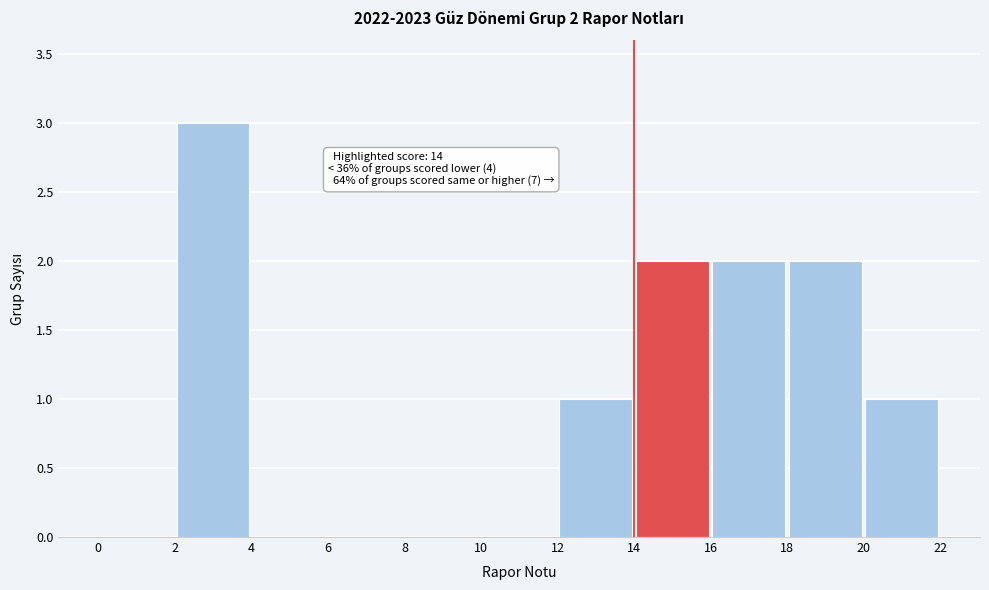

Which range on the x-axis has the tallest bar?

2 to 4